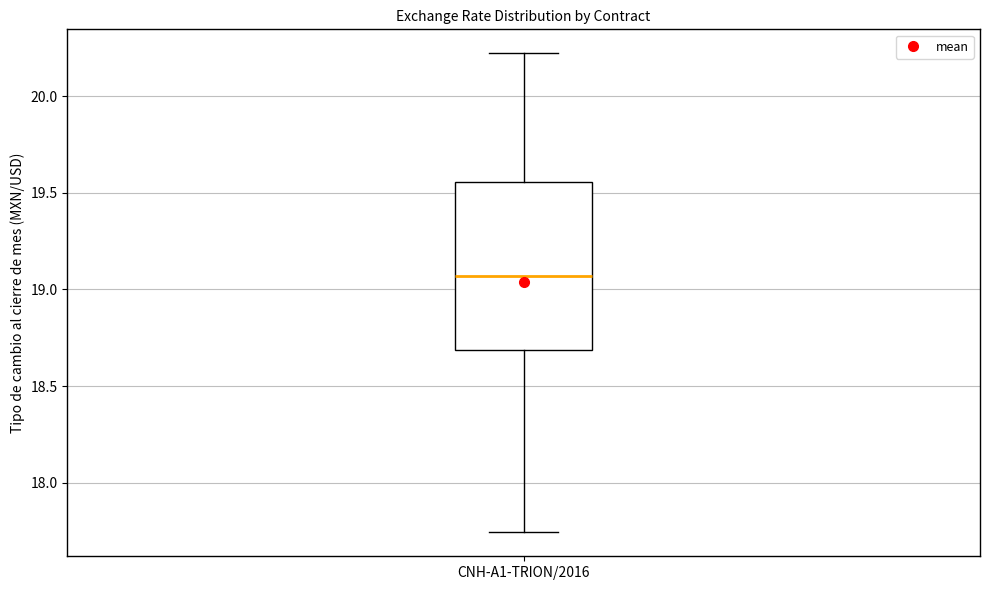

Where is the lower edge of the box for CNH-A1-TRION/2016 on the y-axis? The values are not printed on the chart, so give them approximately, as read against the axis.

18.70